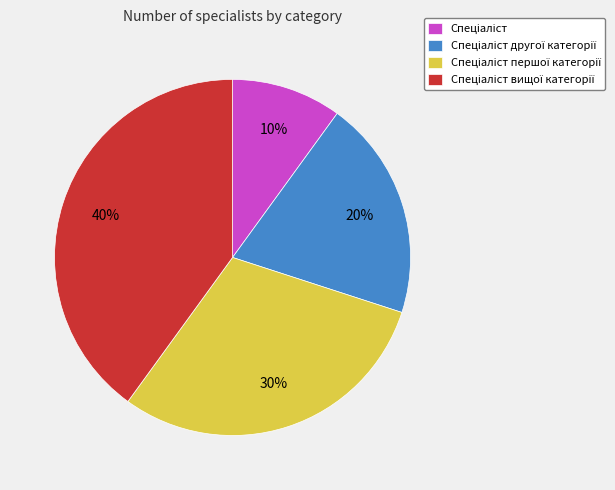

How many segments does this pie chart have?

4